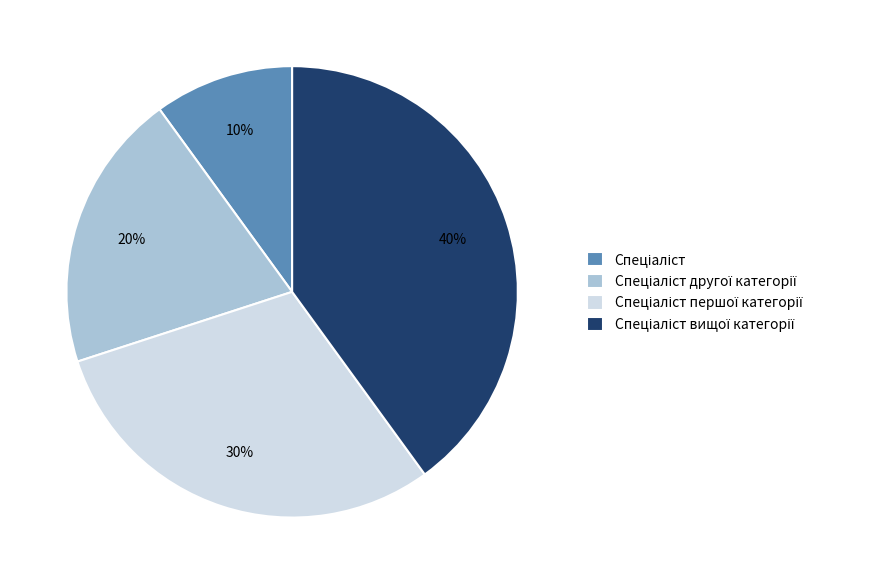

To the nearest percent, what is the difference between the largest and smallest slice percentages?

30%